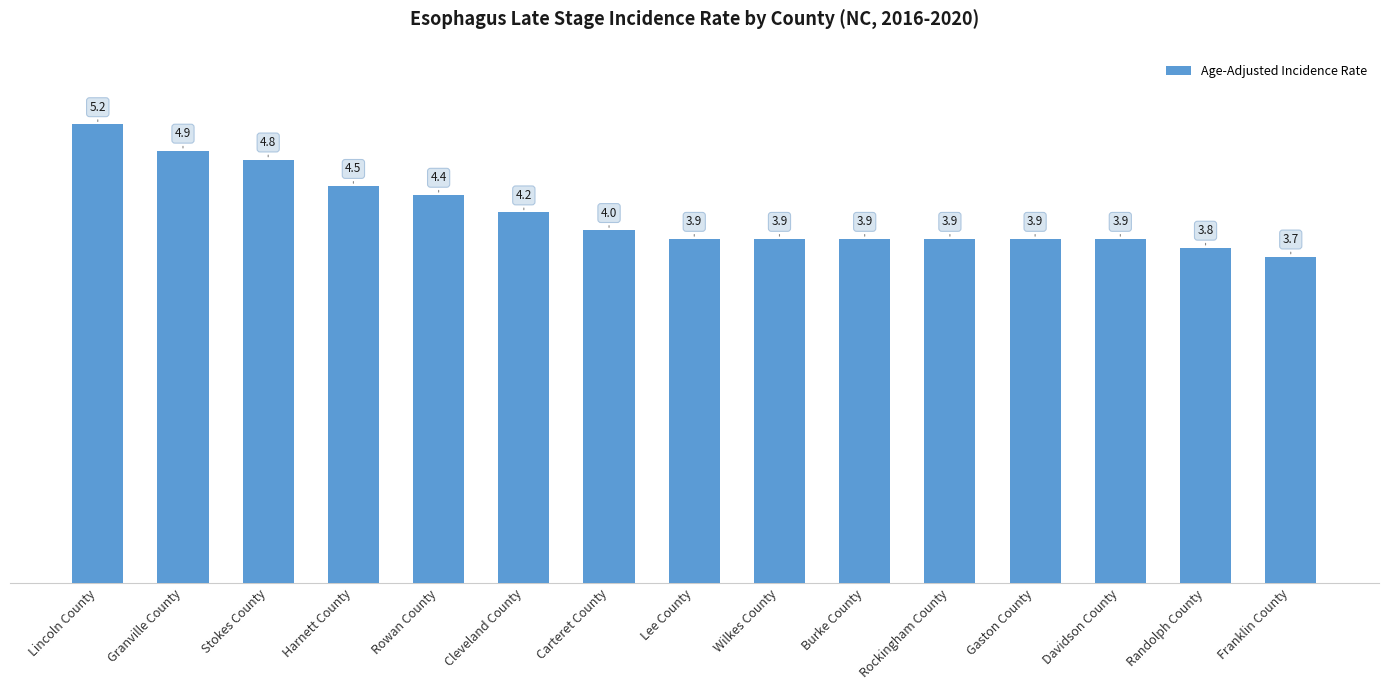

What is the average value?

4.2